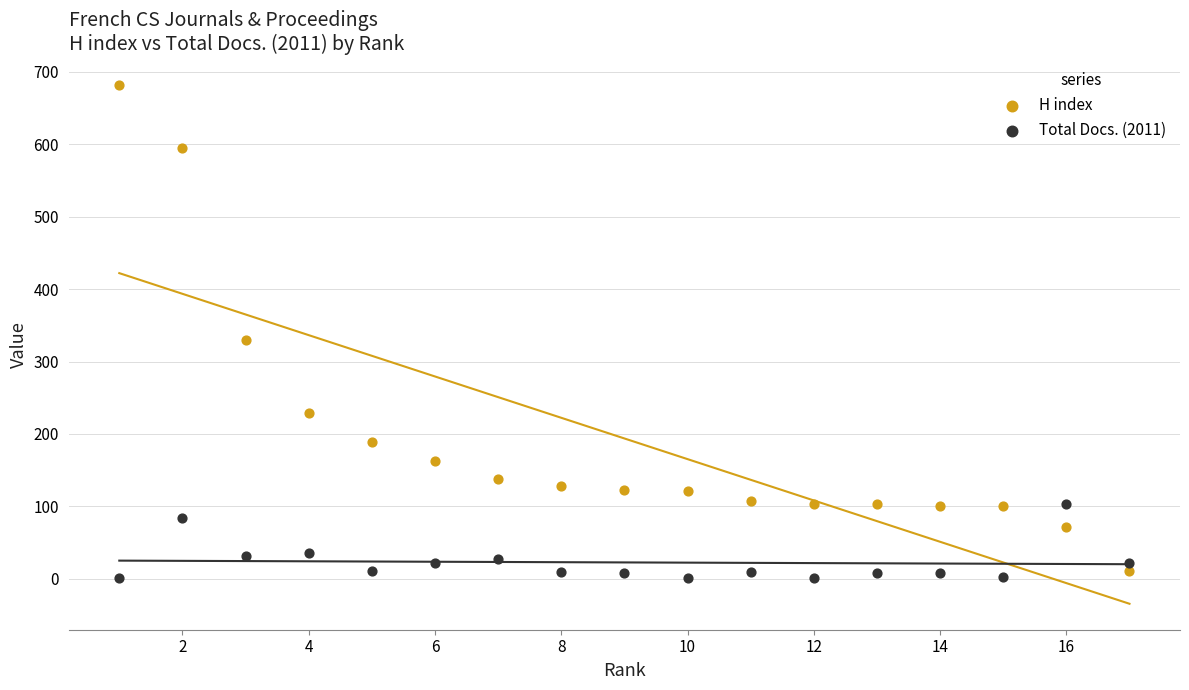

Which series has the widest spread of Y values?

H index